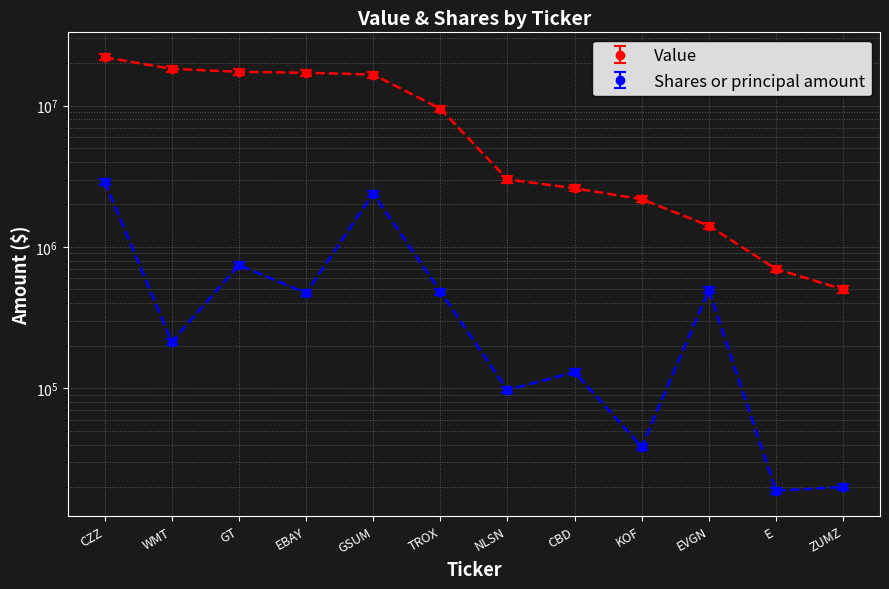

Which series changed the most between GT and EVGN?

Value